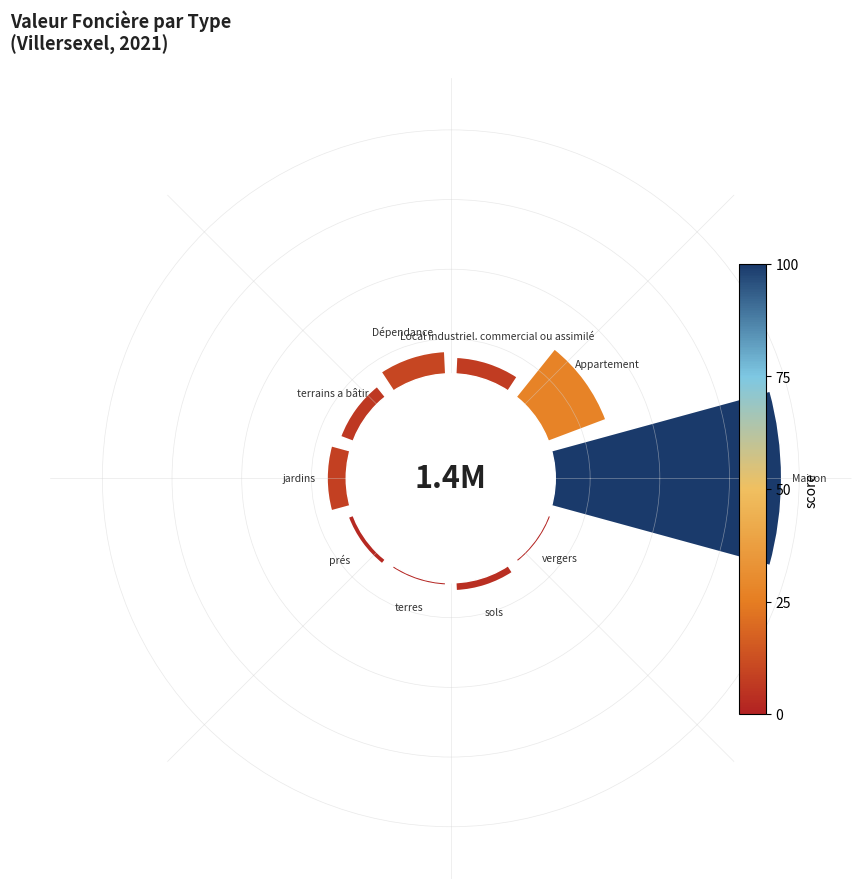

Rank the categories by value from lowest to highest.

terres, vergers, prés, sols, terrains a bâtir, Local industriel. commercial ou assimilé, jardins, Dépendance, Appartement, Maison